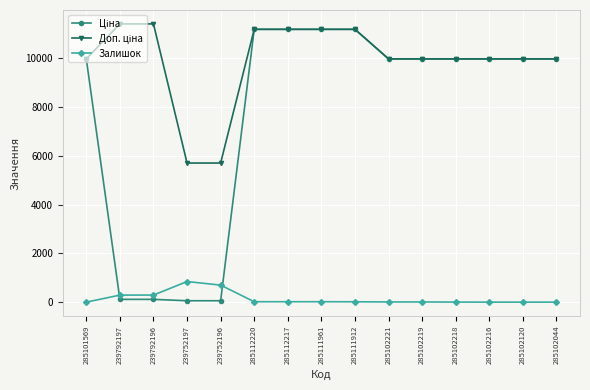

What is the greatest value displayed?

11410.0